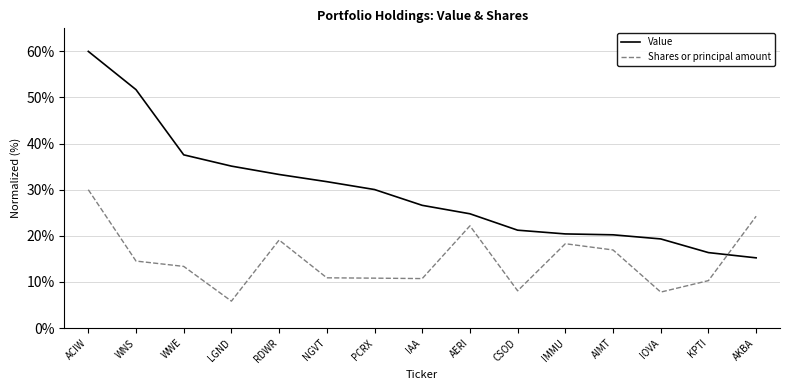

What is the difference between the maximum and minimum values in the Shares or principal amount series?

24.2